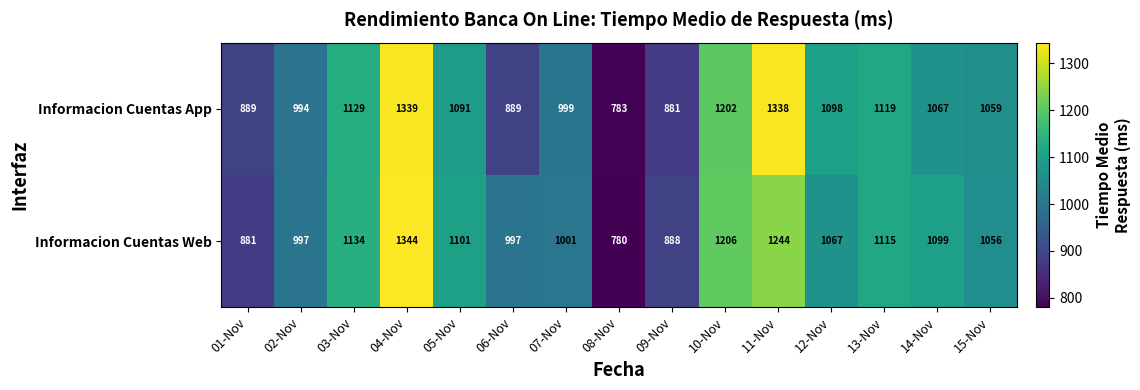

How many data points does each series have?

15